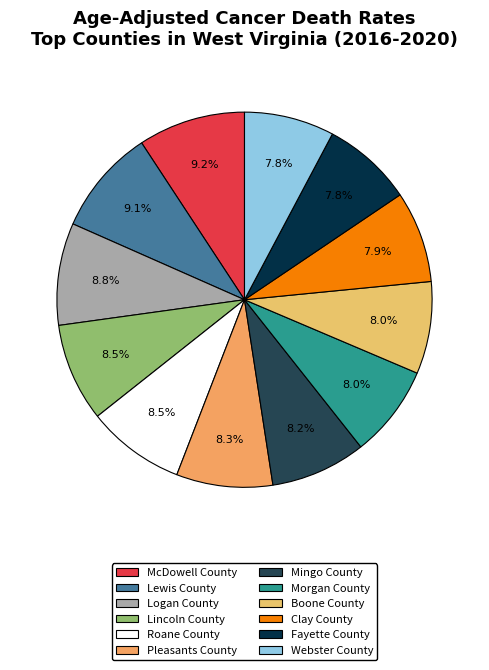

Does Lewis County represent more than half of the total?

No